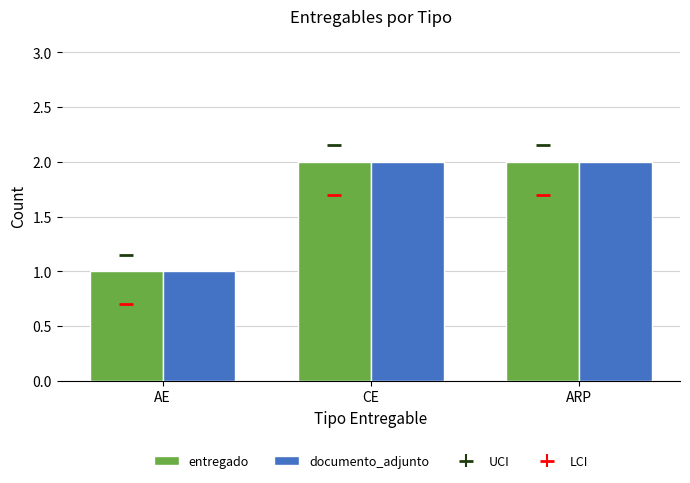

Where is documento_adjunto nearest to the value 1?

AE